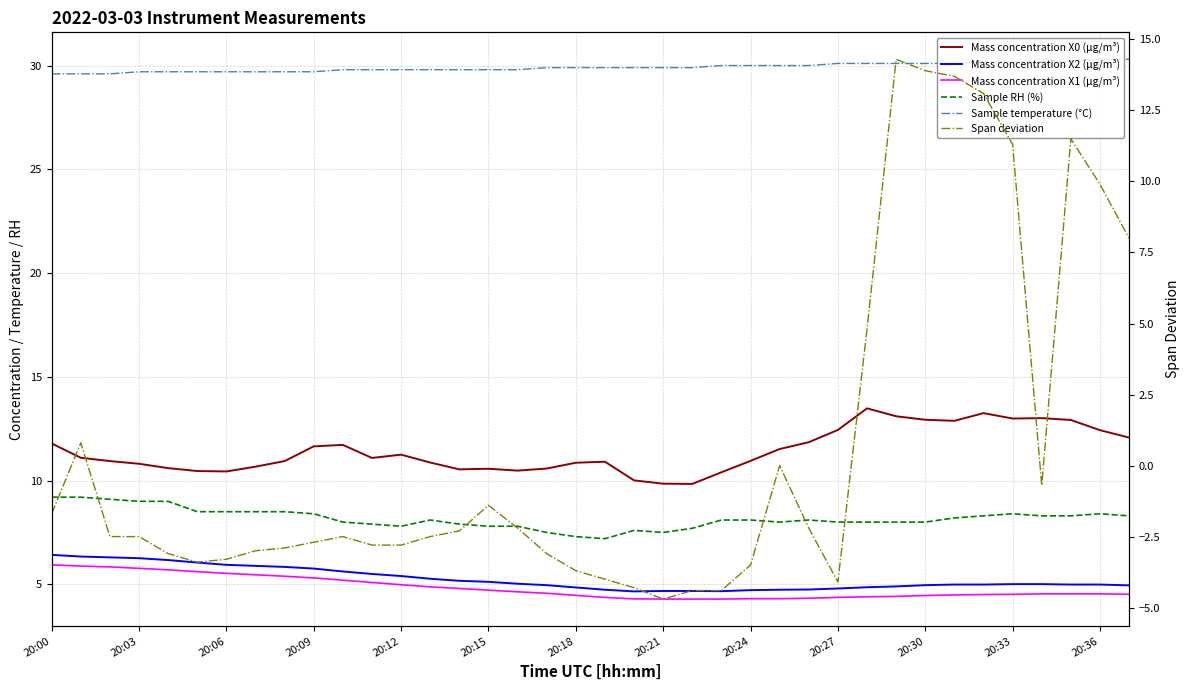

How many interior local valleys does the Mass concentration X2 (μg/m³) series have?

2